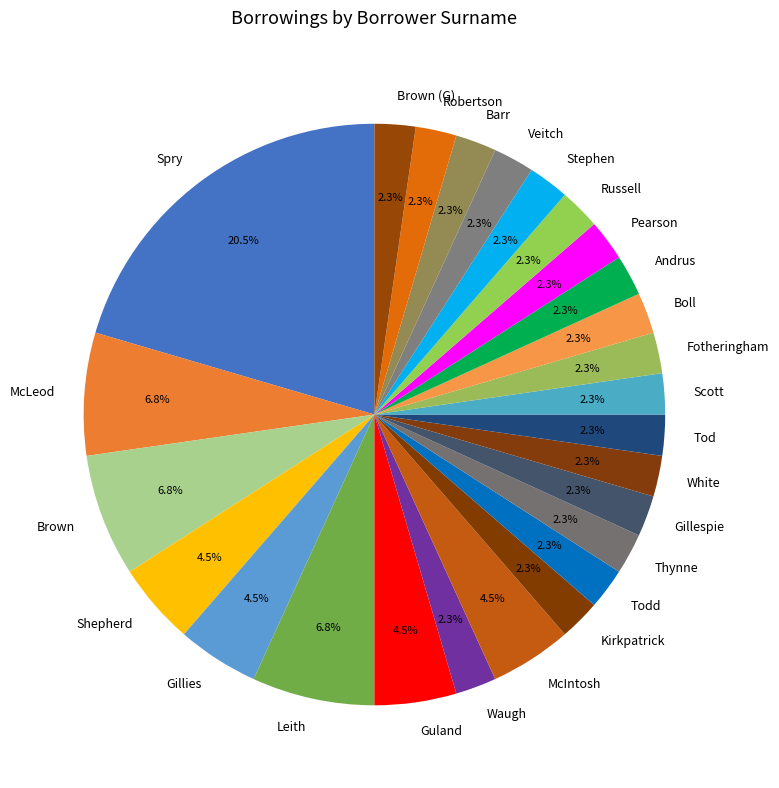

The Kirkpatrick slice represents 16% of the pie. True or false?

False